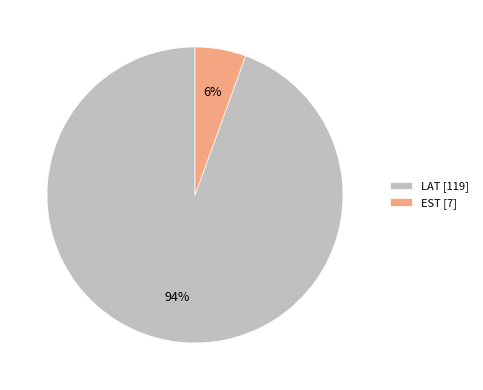

Is there a majority slice in this chart?

Yes